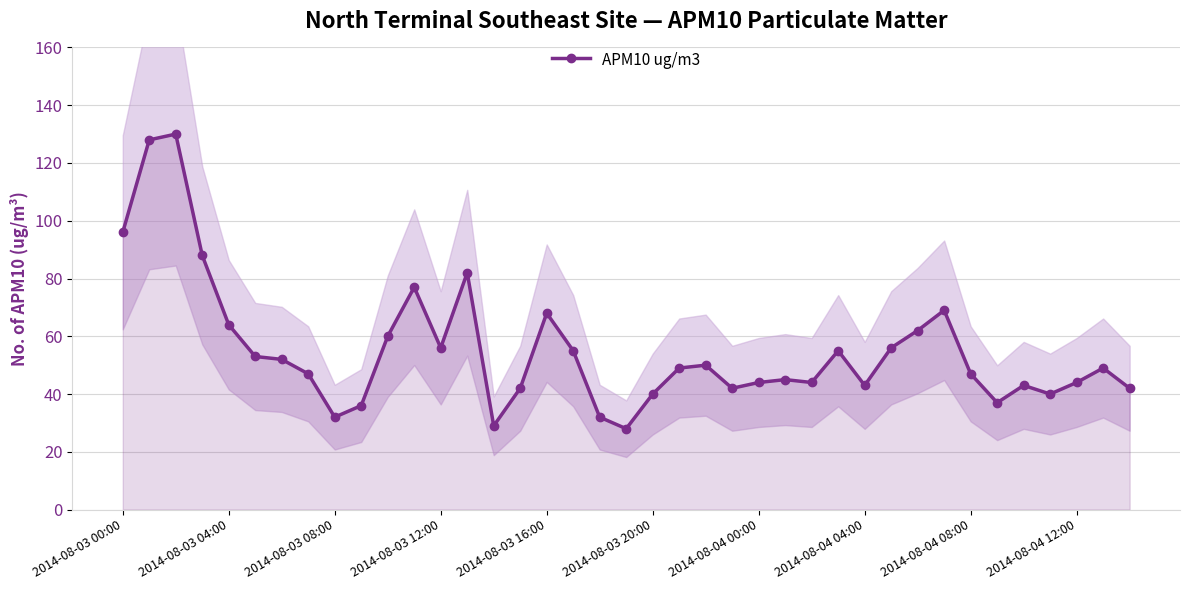

How many lines are shown in the chart?

1